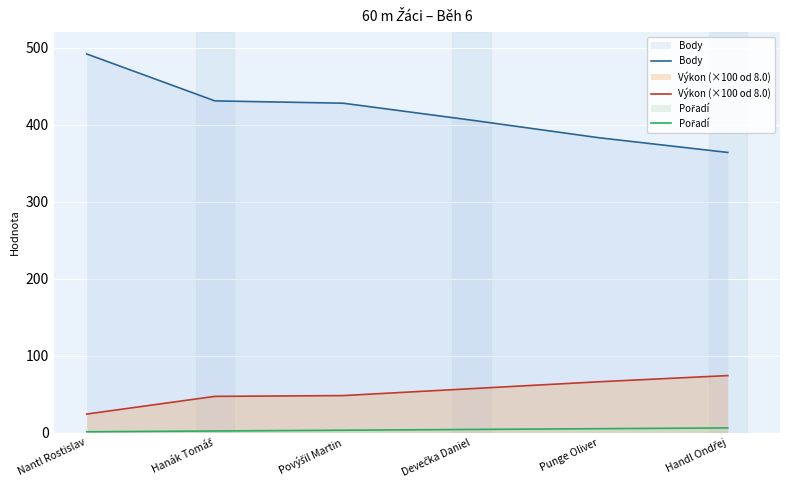

Which series has the largest total across all categories?

Body